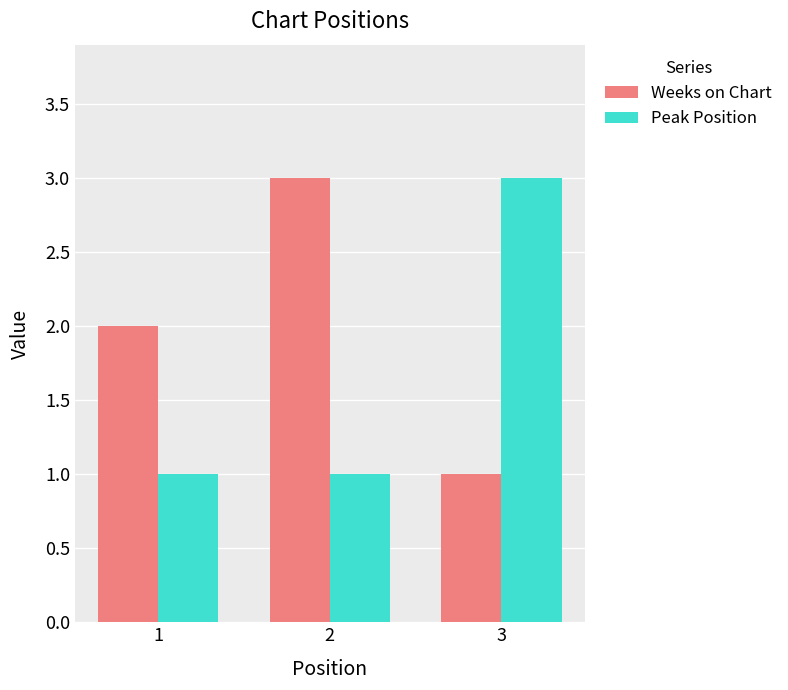

Rank the categories by Weeks on Chart value from lowest to highest.

3, 1, 2